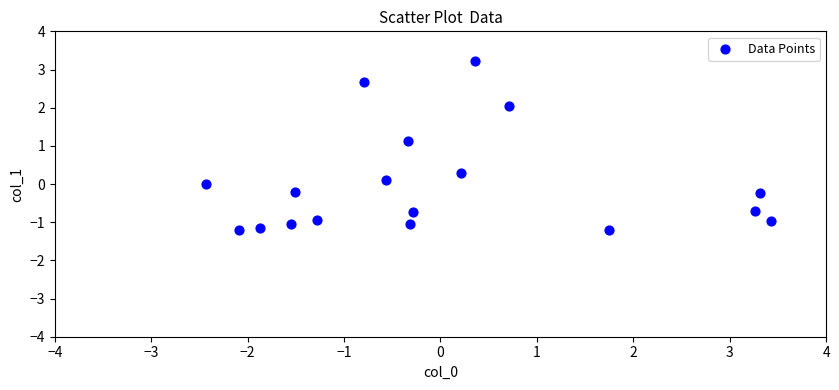

What Y value in the scatter plot is closest to 1?

1.1